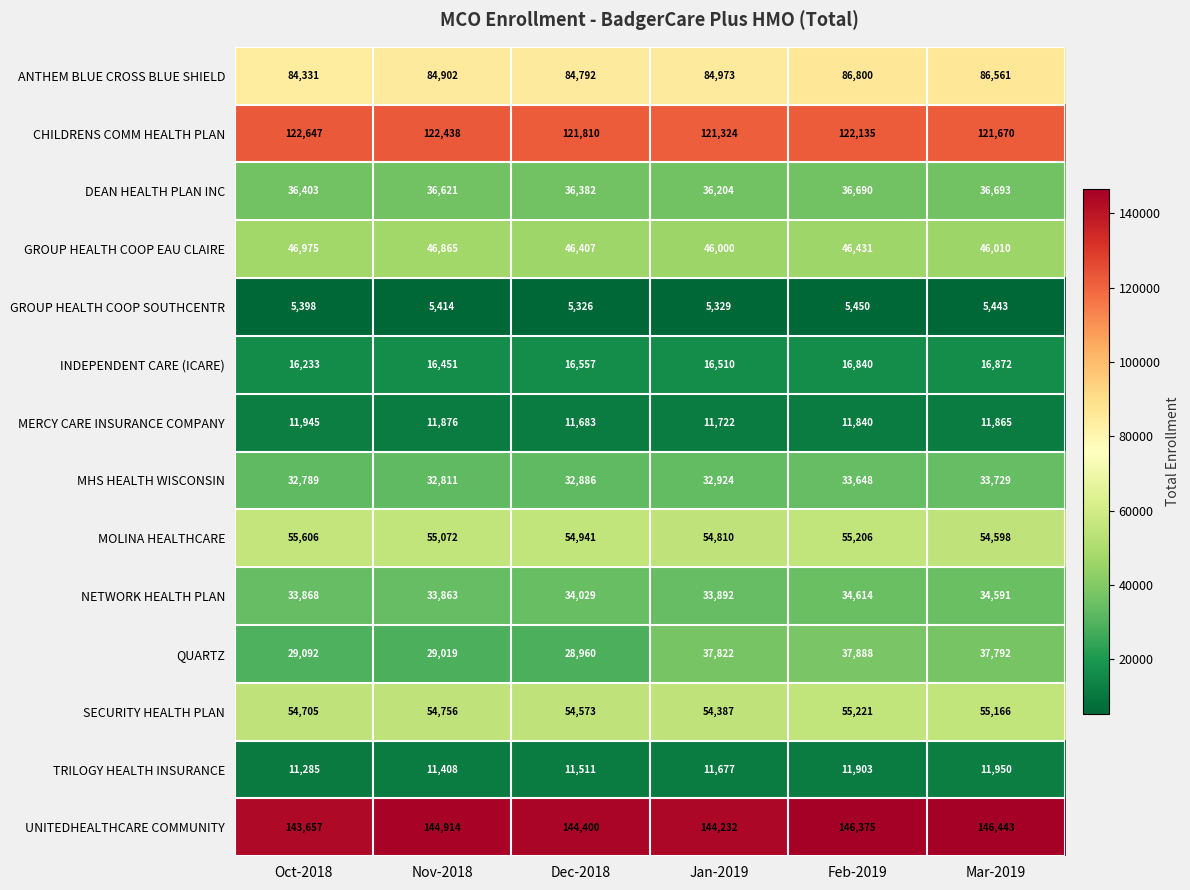

At Nov-2018, list the series in order from smallest to largest.

GROUP HEALTH COOP SOUTHCENTR, TRILOGY HEALTH INSURANCE, MERCY CARE INSURANCE COMPANY, INDEPENDENT CARE (ICARE), QUARTZ, MHS HEALTH WISCONSIN, NETWORK HEALTH PLAN, DEAN HEALTH PLAN INC, GROUP HEALTH COOP EAU CLAIRE, SECURITY HEALTH PLAN, MOLINA HEALTHCARE, ANTHEM BLUE CROSS BLUE SHIELD, CHILDRENS COMM HEALTH PLAN, UNITEDHEALTHCARE COMMUNITY